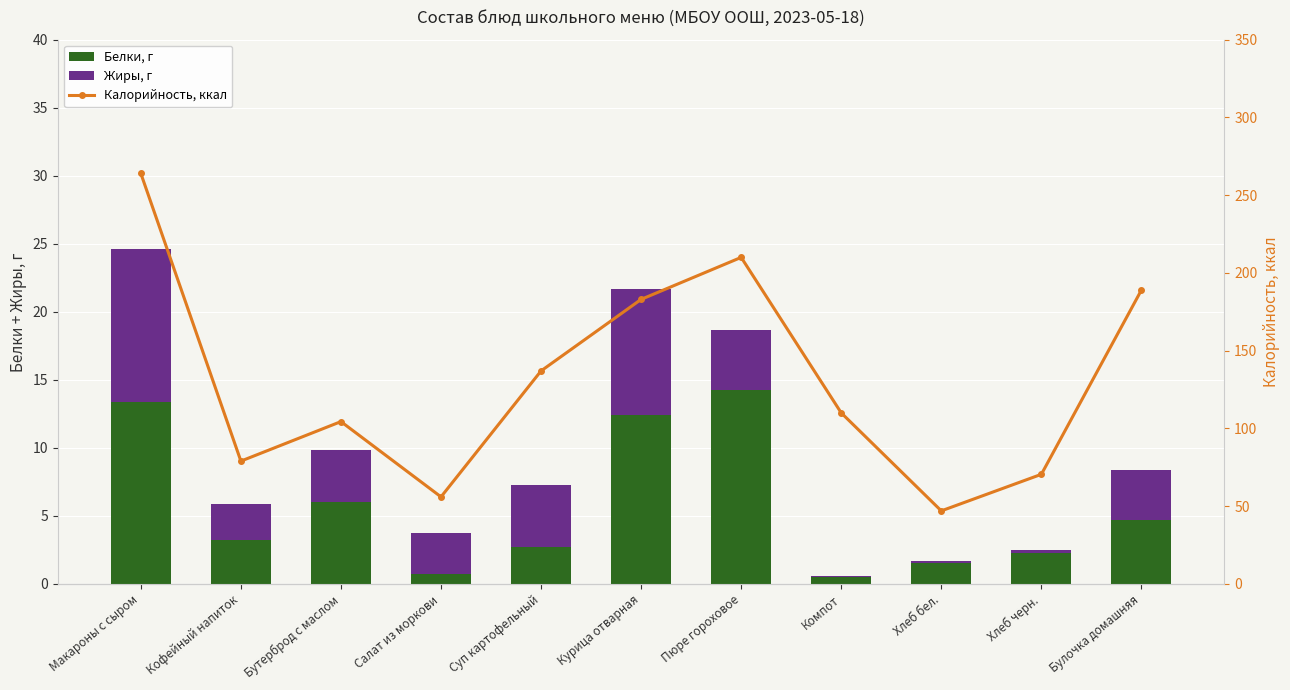

What is the difference between the maximum and second lowest values in the Жиры, г series?

11.1